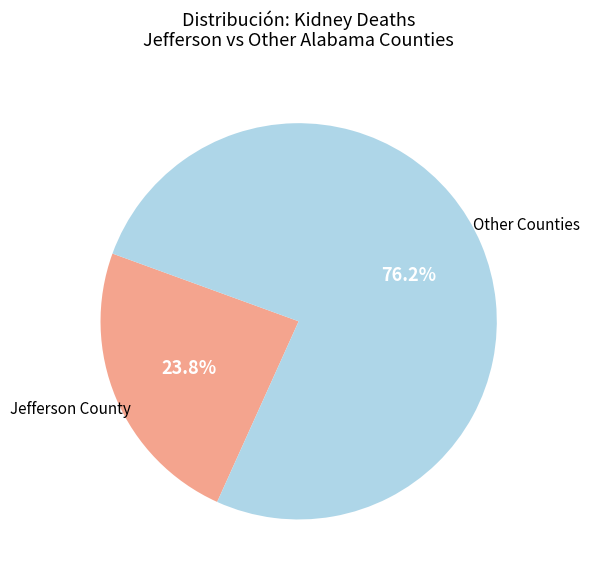

Does any single category account for the majority?

Yes